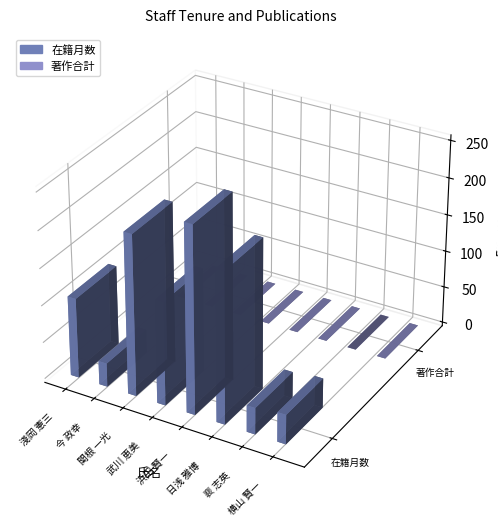

Reading left to right, transcribe all the data shown in this chart.

在籍月数: 108	32	217	140	252	204	36	40
著作合計: 0	0	0	0	0	0	0	0